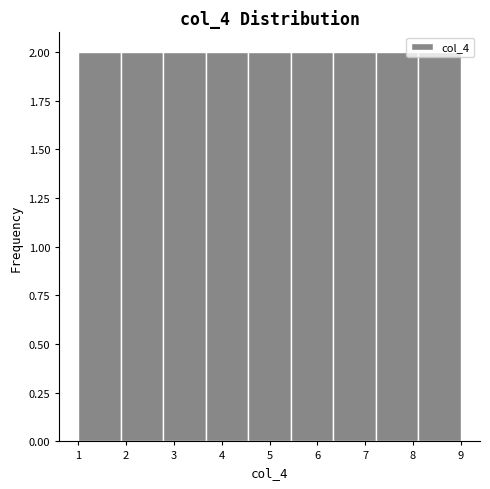

Reading left to right, list every bar in this chart as the range it spans on the x-axis followed by its height. Neither the bar edges nor the heights are printed on the chart, so give them approximately, as read against the axes.

1.0 to 1.9: 2
1.9 to 2.8: 2
2.8 to 3.7: 2
3.7 to 4.6: 2
4.6 to 5.4: 2
5.4 to 6.3: 2
6.3 to 7.2: 2
7.2 to 8.1: 2
8.1 to 9.0: 2